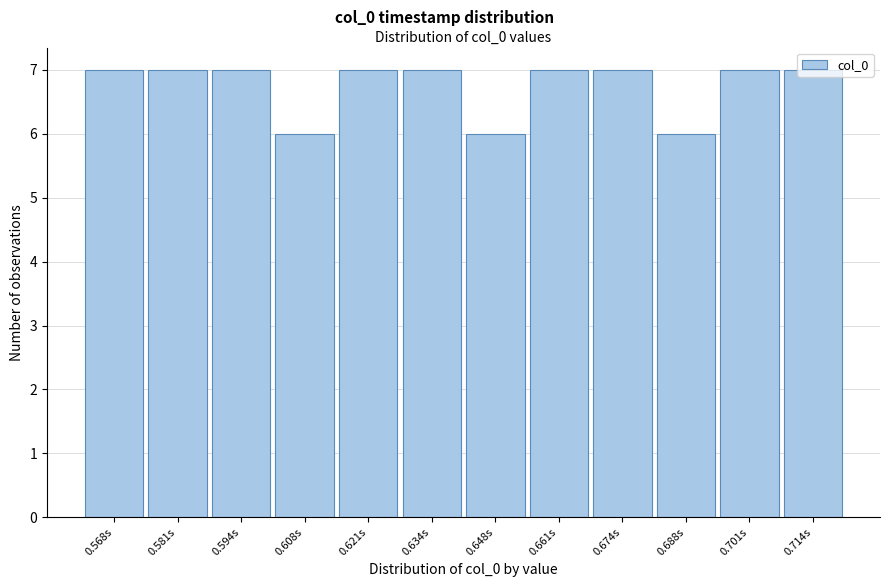

Approximately how many times larger is the value at 0.648s compared to 0.581s?

0.9